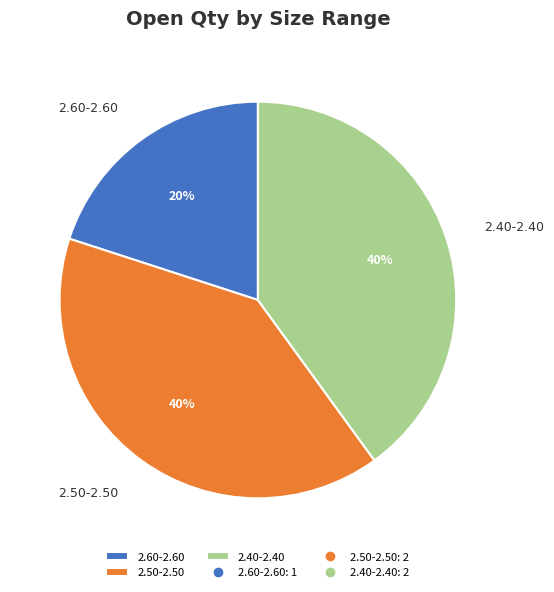

Count the number of slices in the pie.

3